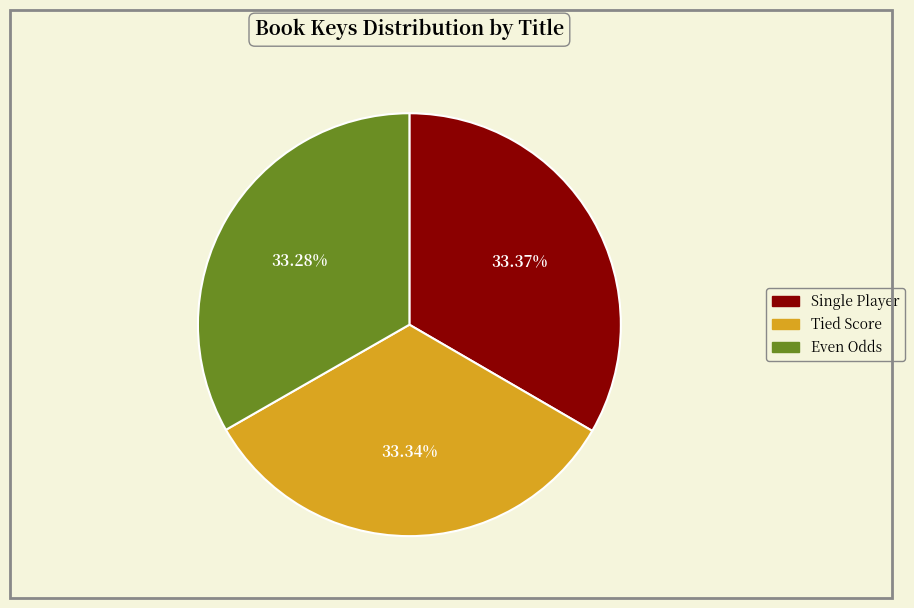

Combined, do Single Player and Even Odds account for over 50%?

Yes